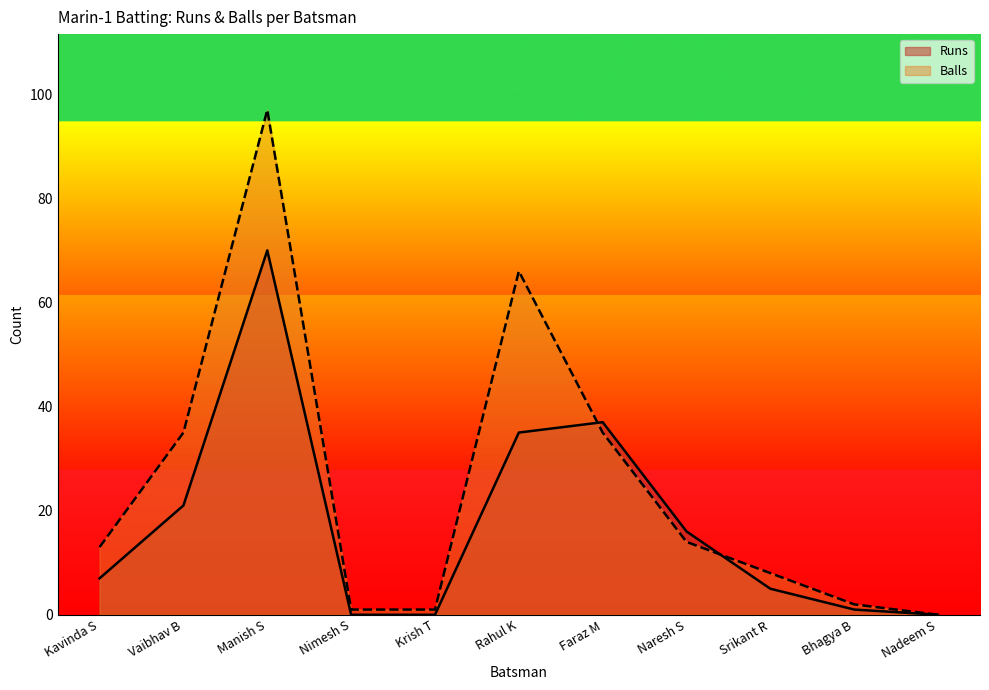

Rank the series at Rahul K from highest to lowest value.

Balls, Runs